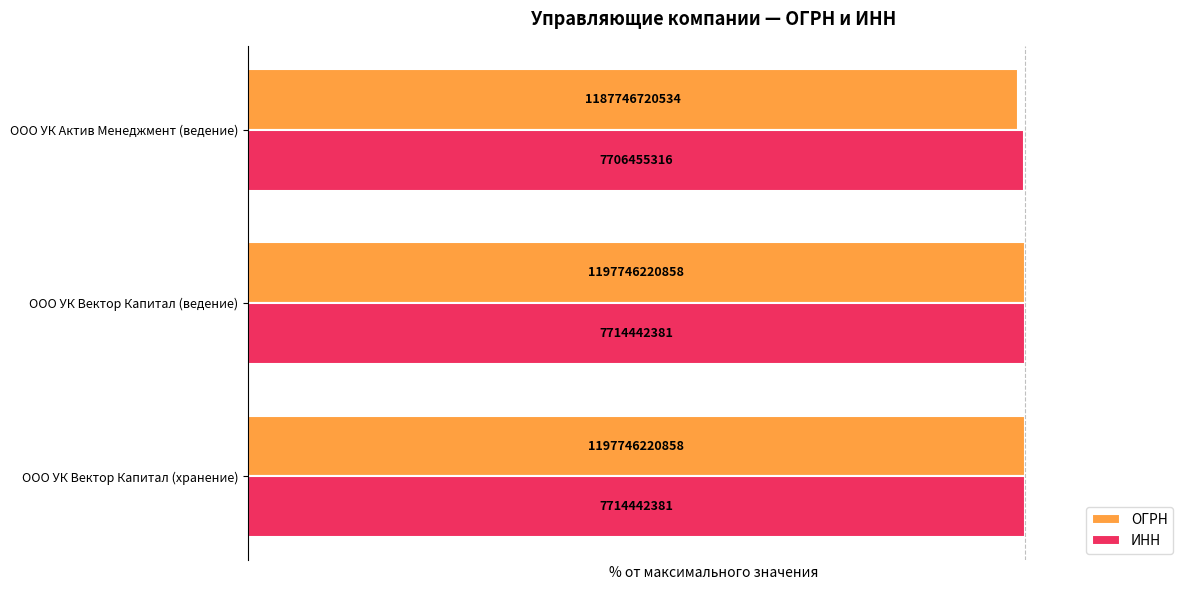

What is the value of the ОГРН bar at the 2nd from the left?

100.0